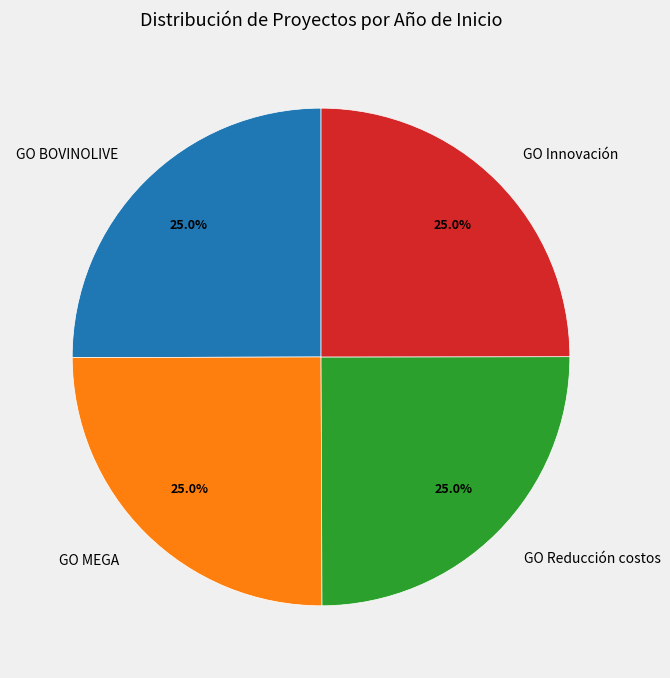

What percentage is the GO Innovación slice, to the nearest percent?

25%